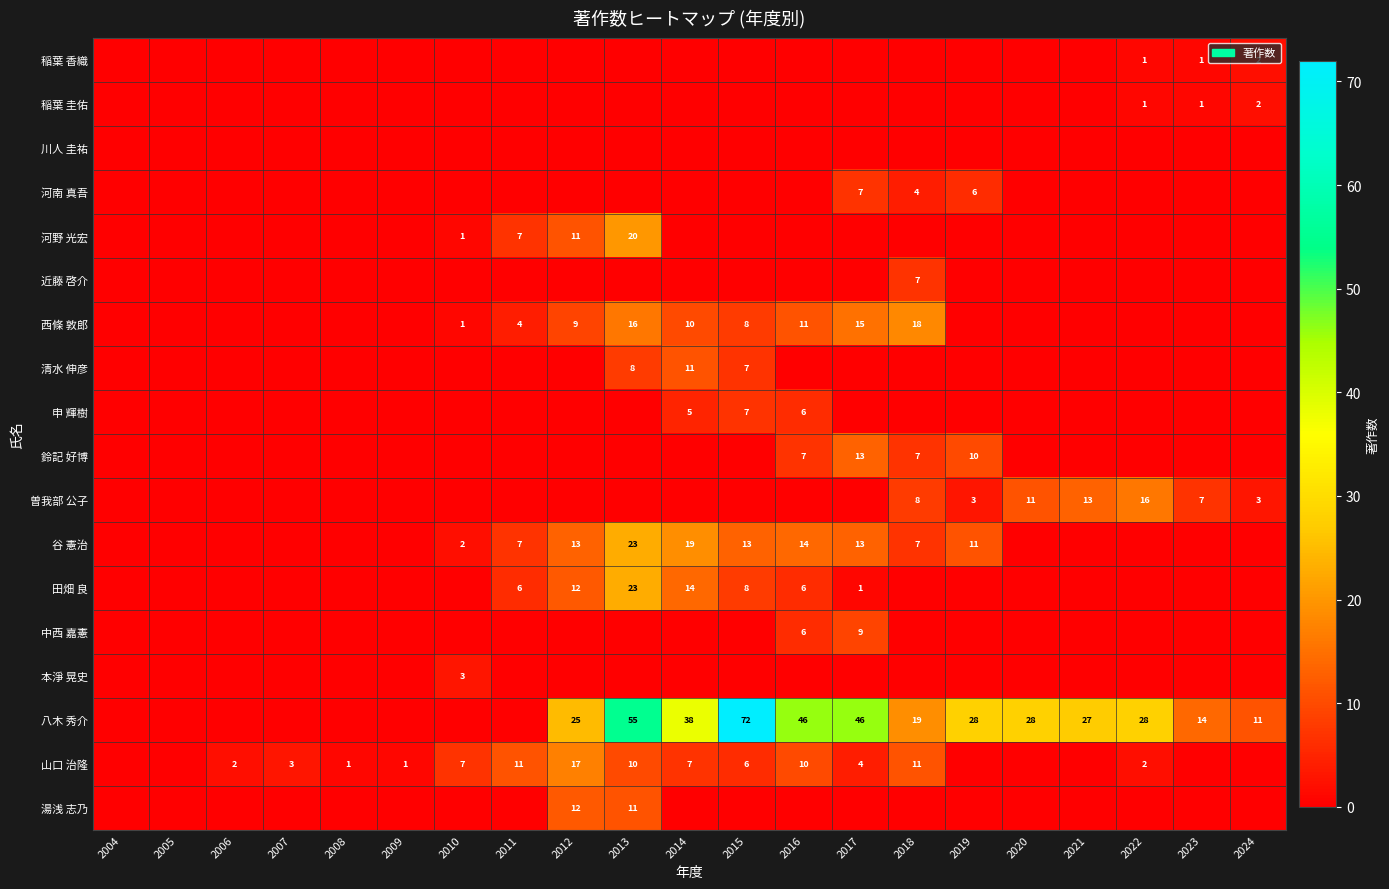

The value of 西條 敦郎 at 2011 is 4. True or false?

True